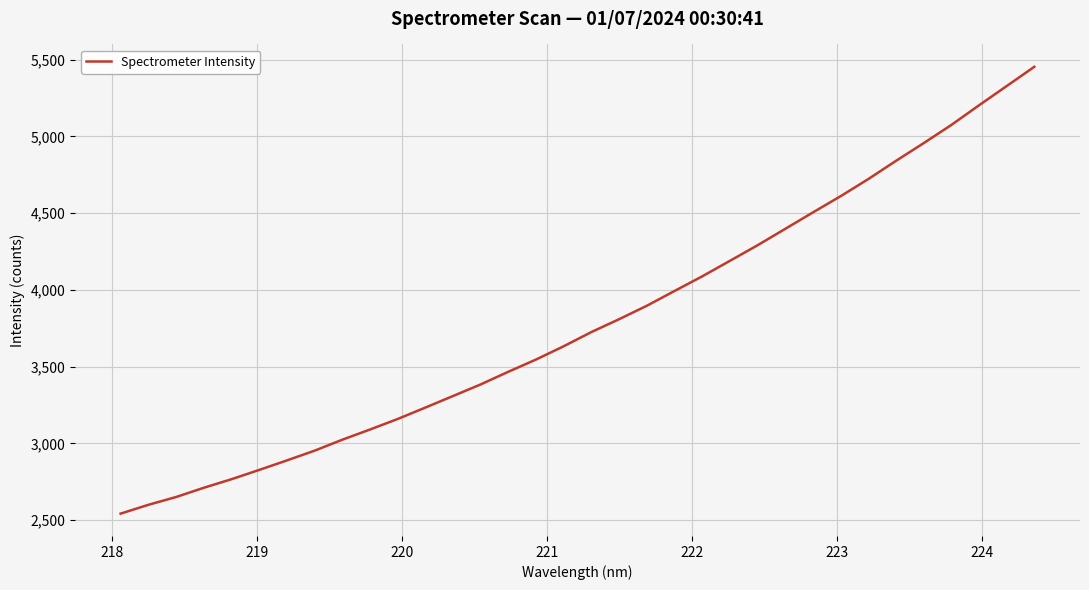

What is the maximum value shown in the chart?

5453.2